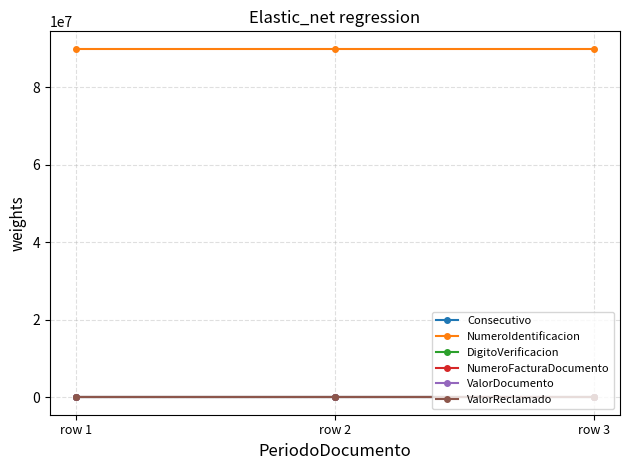

Between row 1 and row 3, which series saw the biggest shift?

Consecutivo